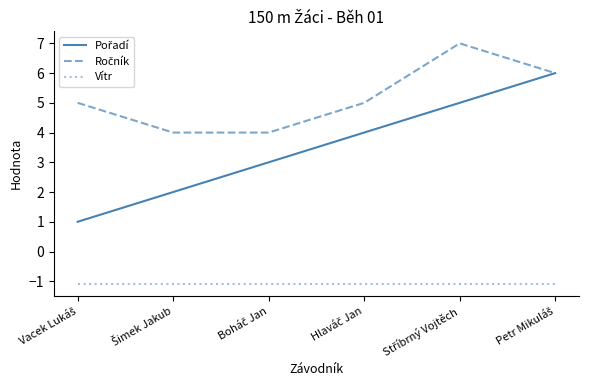

What is the minimum value shown in the chart?

-1.1